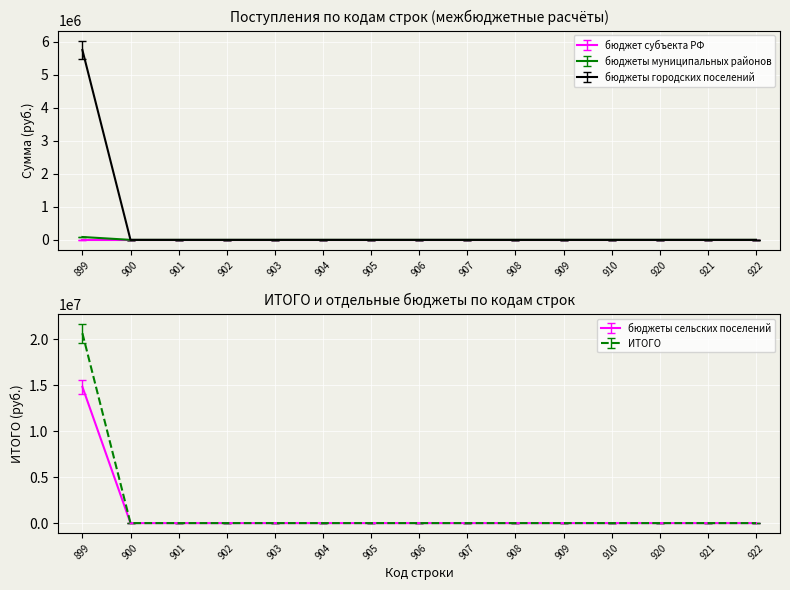

The value of бюджет субъекта РФ at 909 is 0. True or false?

True